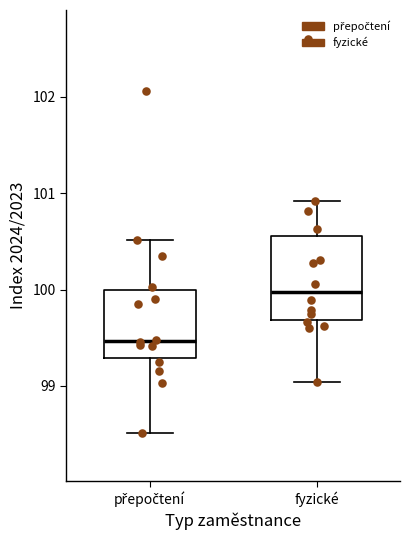

Where is the upper edge of the box for přepočtení on the y-axis? The values are not printed on the chart, so give them approximately, as read against the axis.

100.0